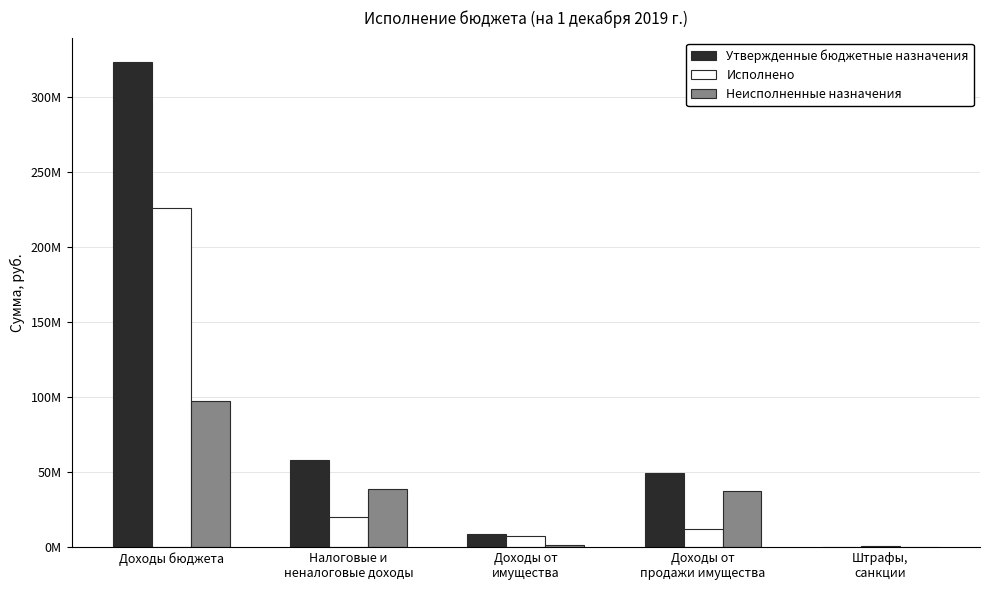

At which category is the sum across all series the highest?

Доходы бюджета